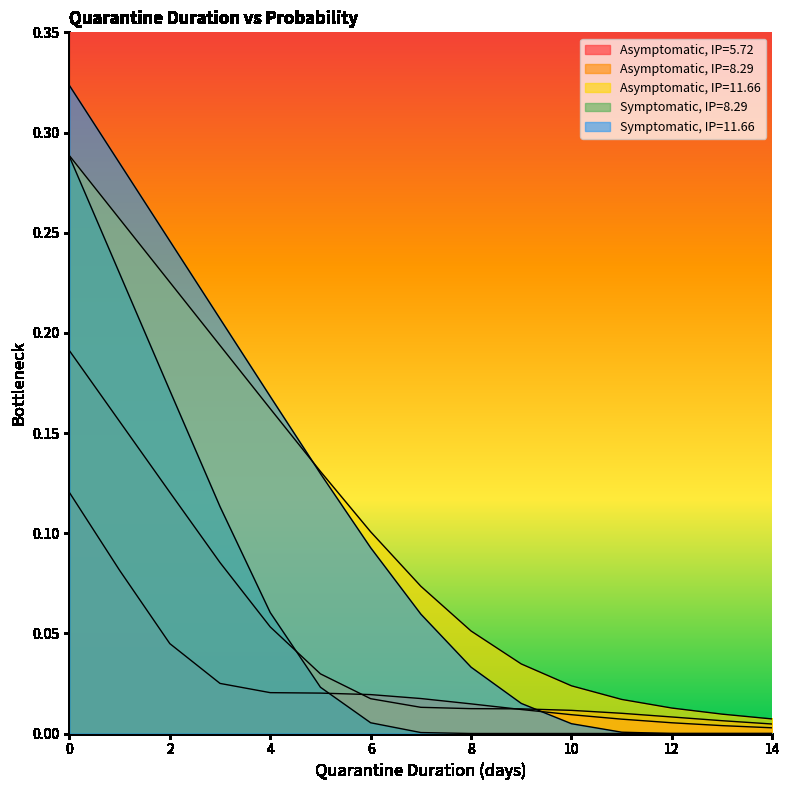

Does the chart have visible grid lines?

No